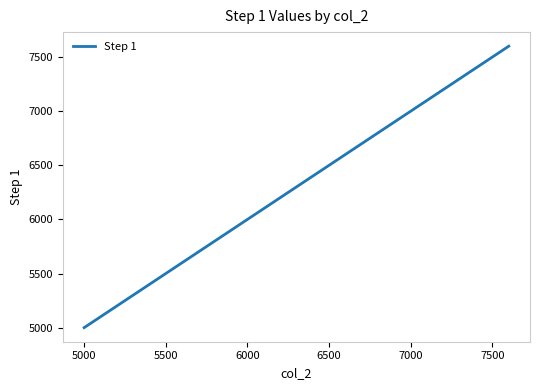

What is the maximum value shown in the chart?

7600